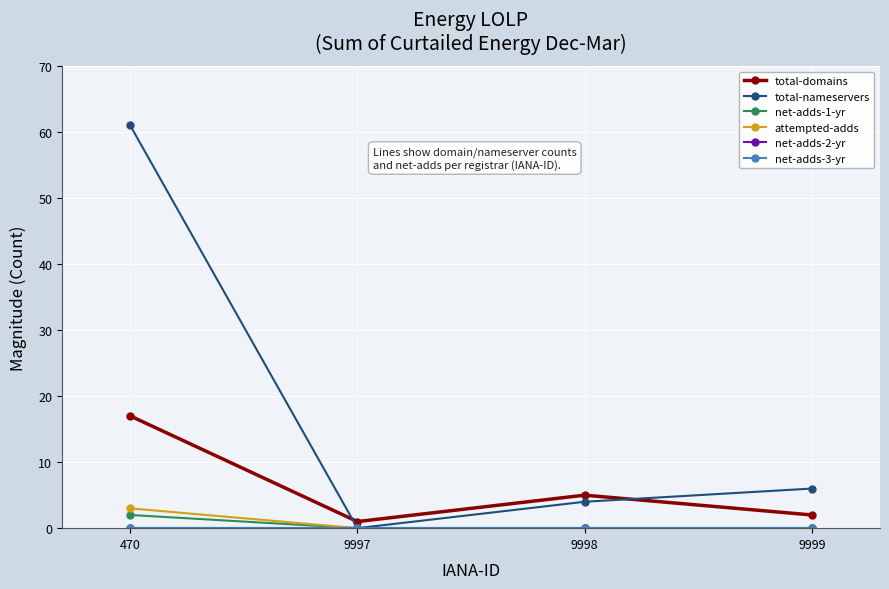

True or false: total-domains has a value of 5 at 9998.

True